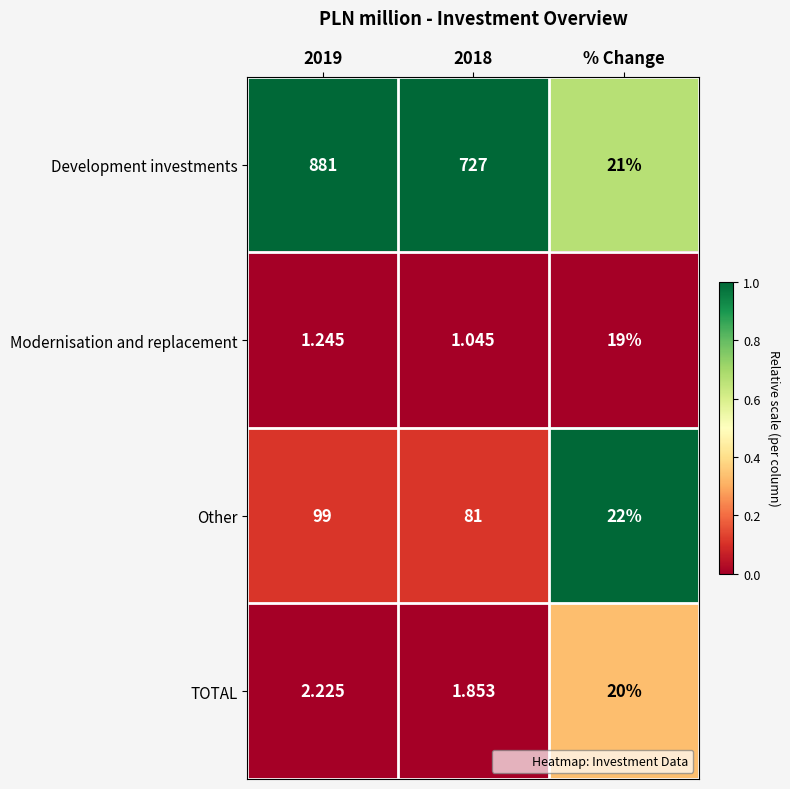

At which label does Other reach its minimum?

% Change